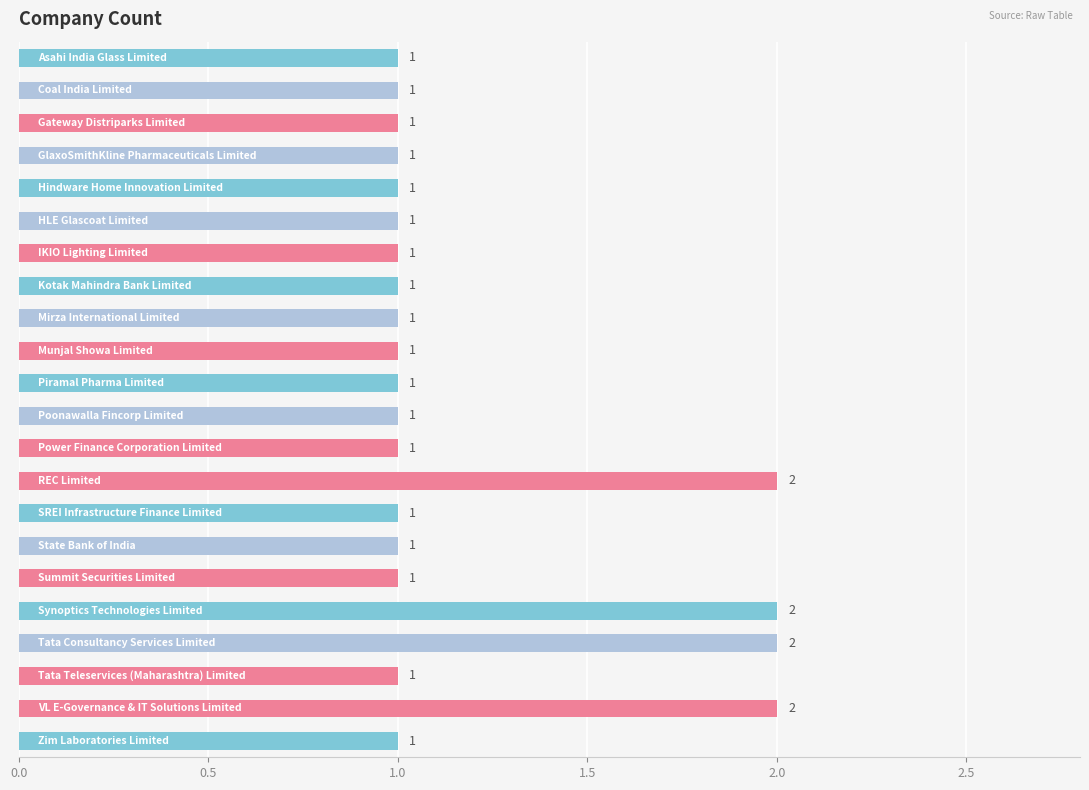

Count the values in the range 1 to 2.

22